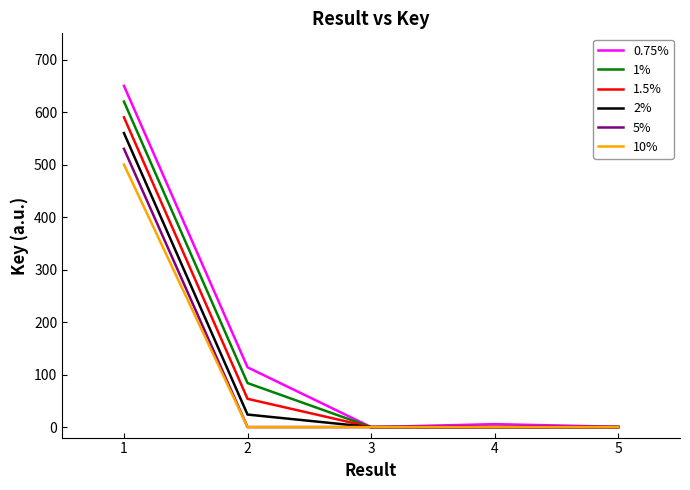

True or false: 5% and 10% intersect in this chart.

False